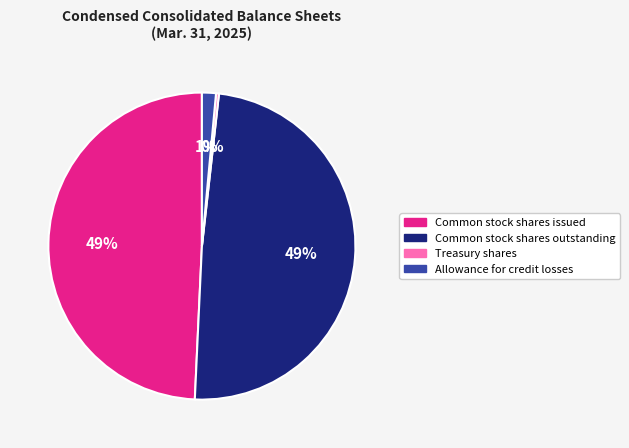

How many slices are in this pie chart?

4